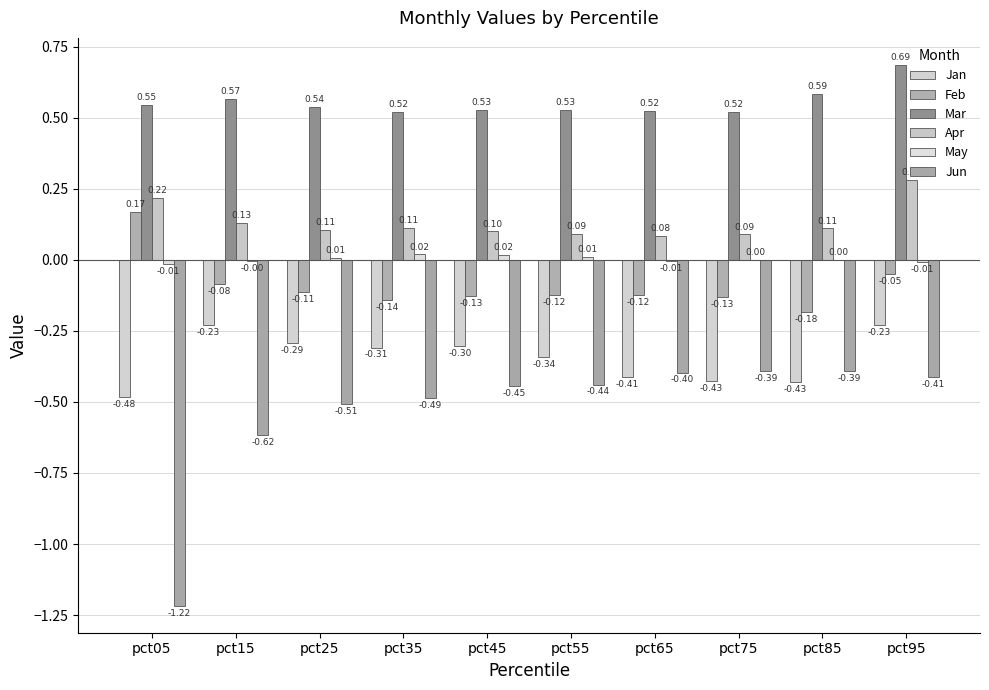

Reading left to right, transcribe all the data shown in this chart.

Jan: -0.5	-0.2	-0.3	-0.3	-0.3	-0.3	-0.4	-0.4	-0.4	-0.2
Feb: 0.2	-0.1	-0.1	-0.1	-0.1	-0.1	-0.1	-0.1	-0.2	-0.0
Mar: 0.5	0.6	0.5	0.5	0.5	0.5	0.5	0.5	0.6	0.7
Apr: 0.2	0.1	0.1	0.1	0.1	0.1	0.1	0.1	0.1	0.3
May: -0.0	-0.0	0.0	0.0	0.0	0.0	-0.0	0.0	0.0	-0.0
Jun: -1.2	-0.6	-0.5	-0.5	-0.4	-0.4	-0.4	-0.4	-0.4	-0.4